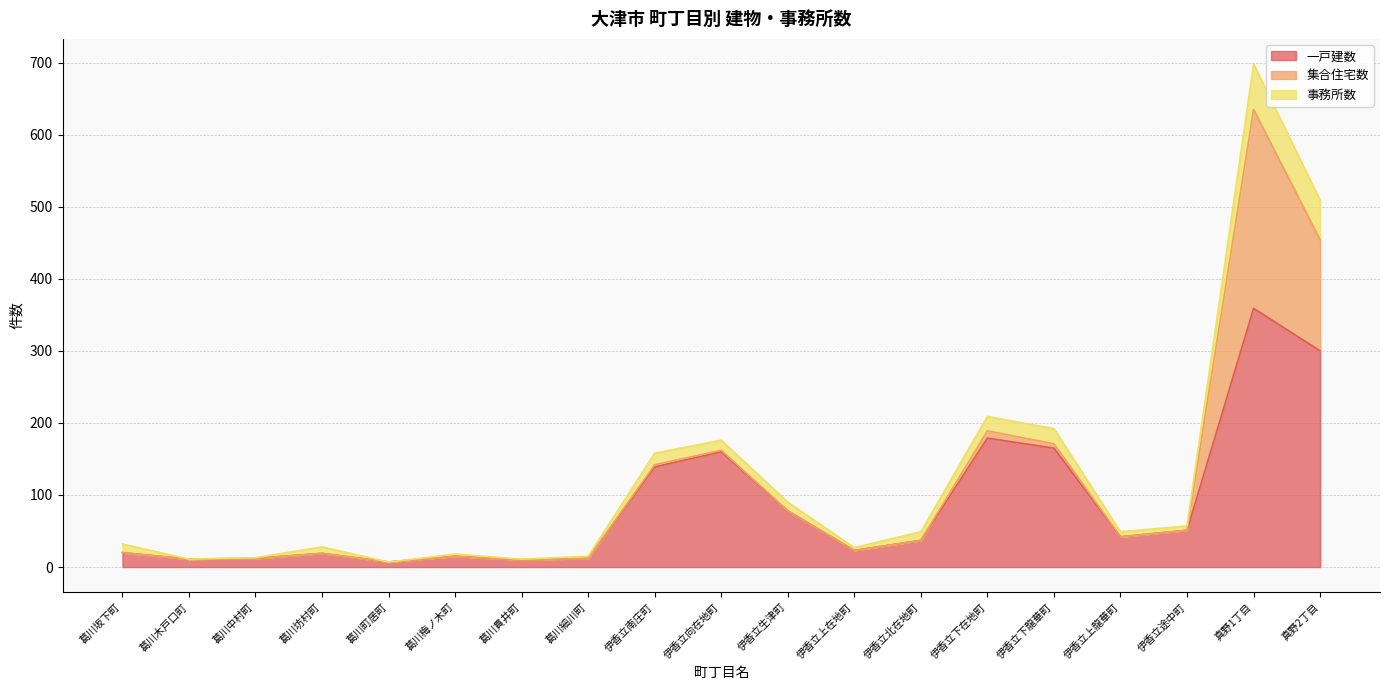

True or false: 事務所数 has a value of 665 at 真野2丁目.

False